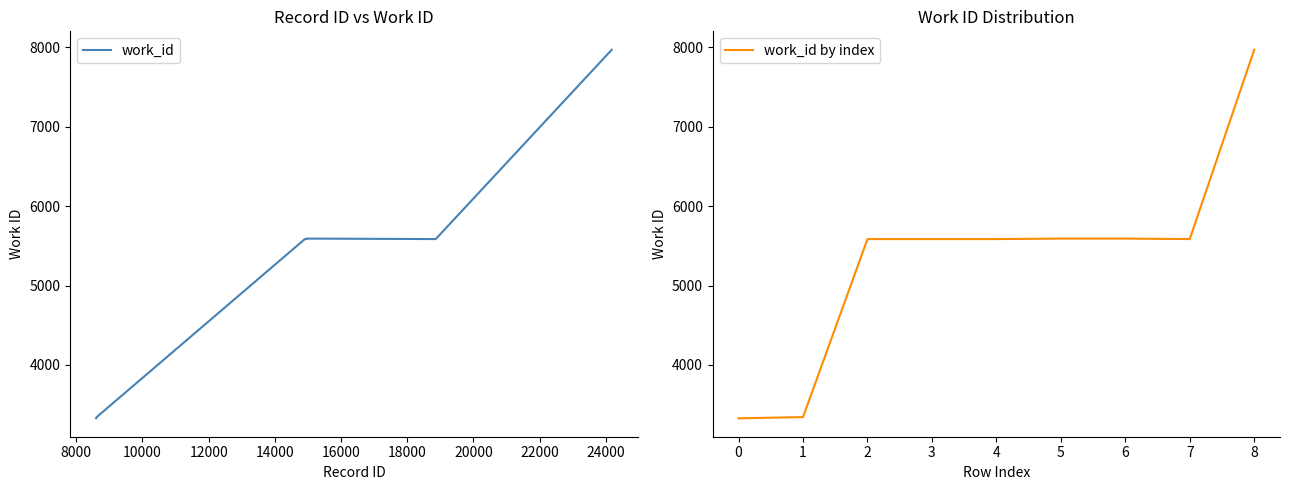

What is the minimum value for work_id?

3328